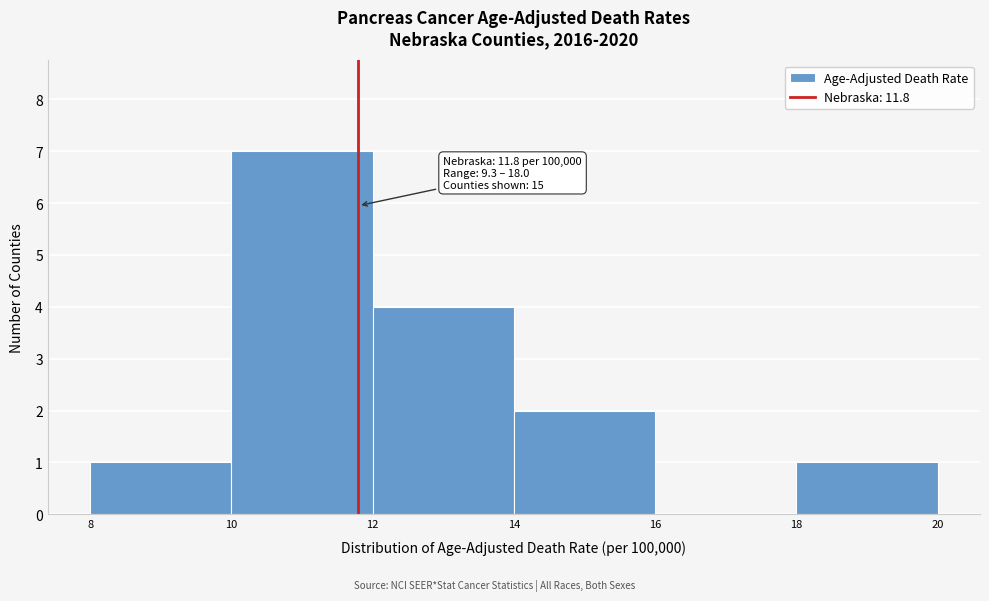

Over which range of the x-axis is the bar tallest?

10 to 12